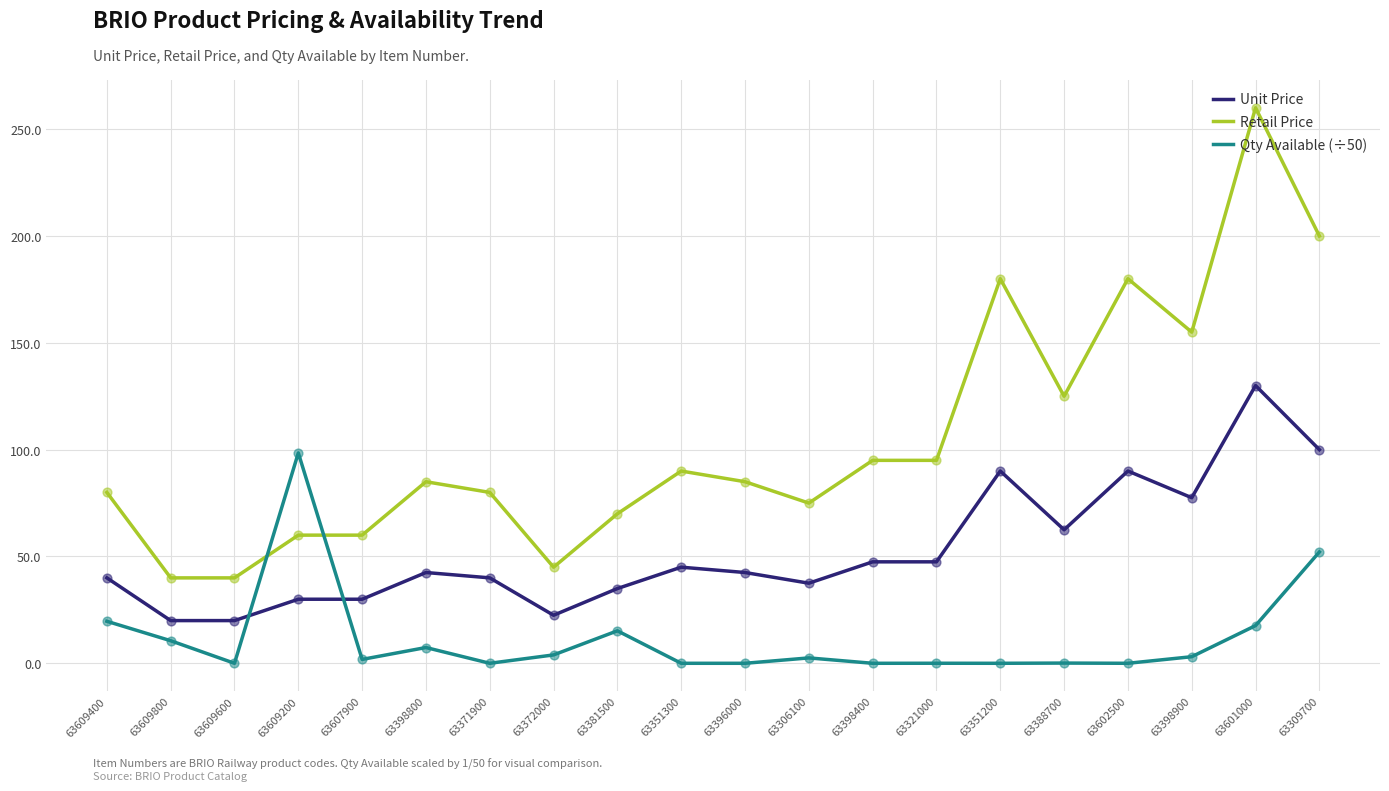

Which series has the largest range (max minus min)?

Retail Price